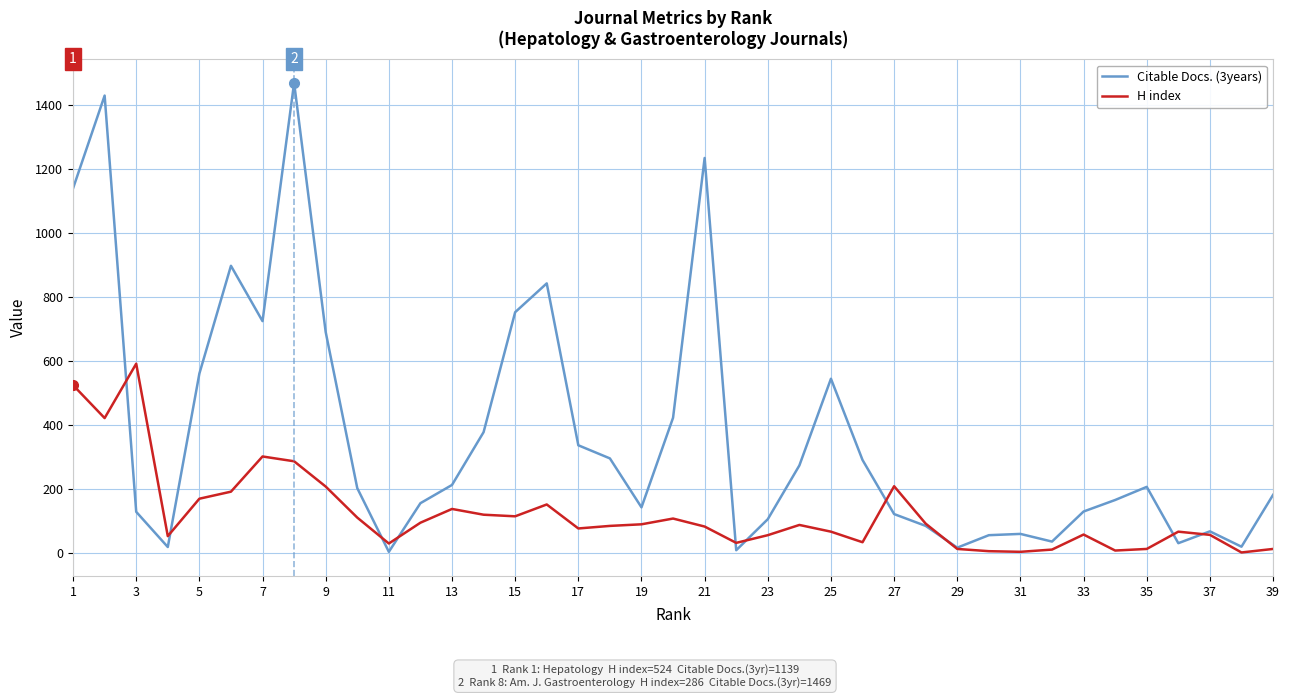

Rank the series by their maximum value, from lowest to highest.

H index, Citable Docs. (3years)